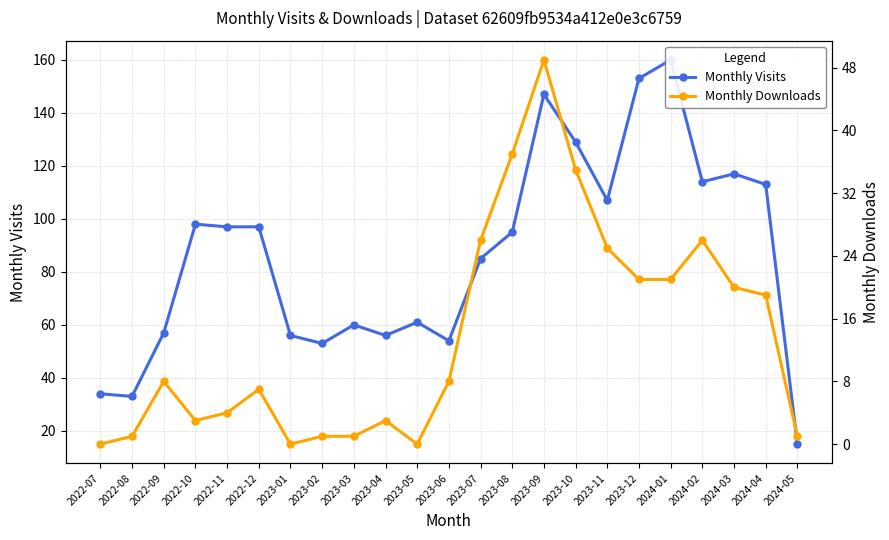

Which series changed the most between 2023-05 and 2023-06?

Monthly Downloads